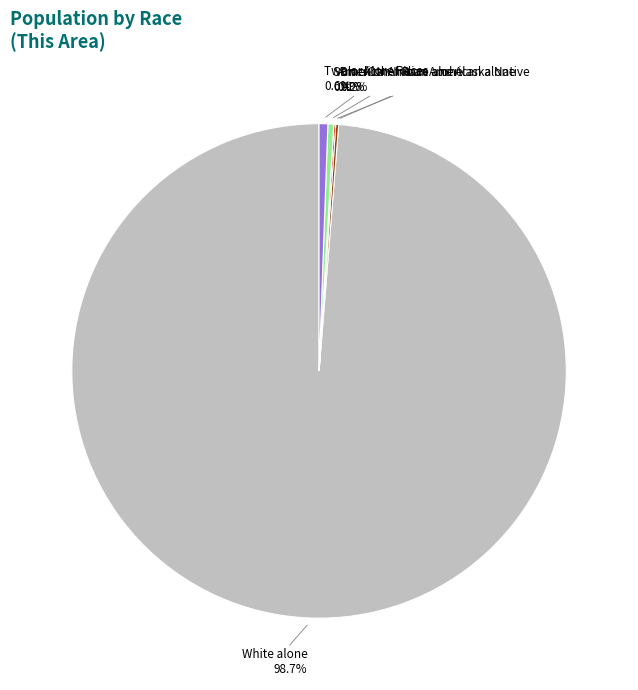

How many segments does this pie chart have?

7